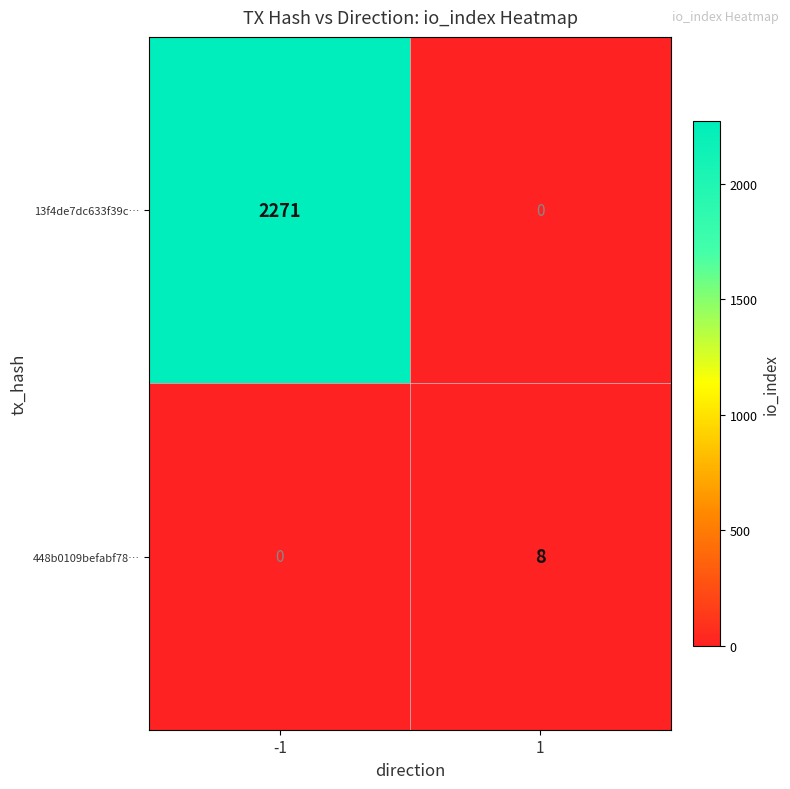

At how many categories does at least one series exceed 172?

1